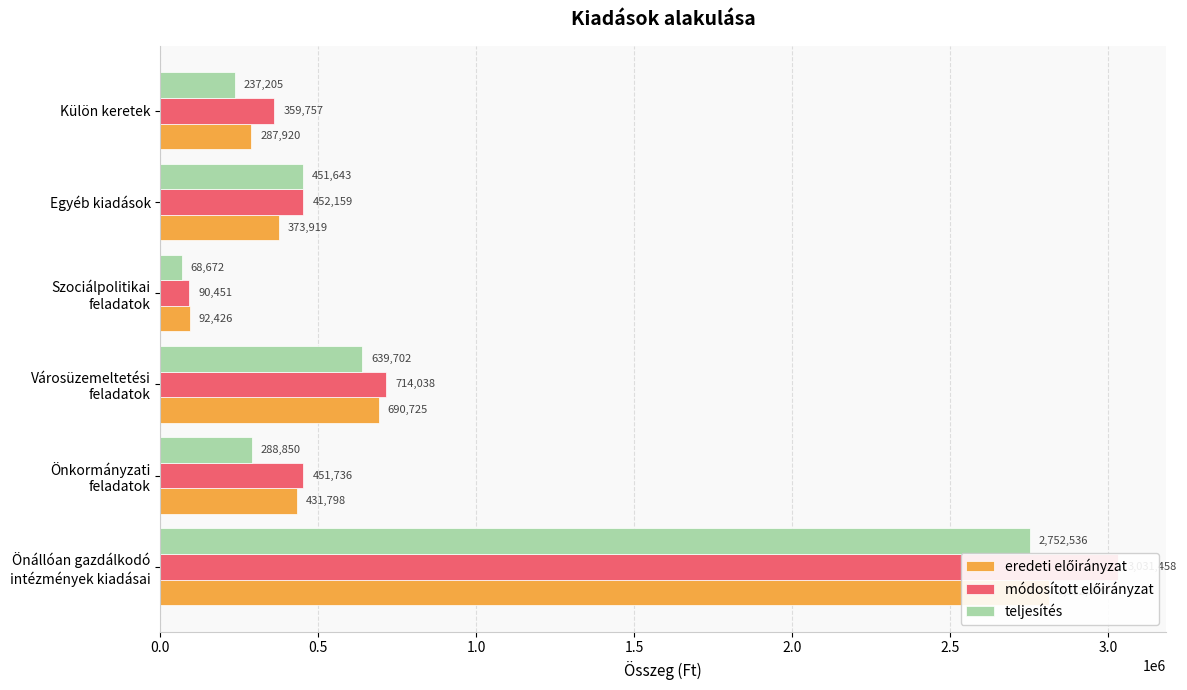

How many values in the teljesítés series exceed 451643?

2